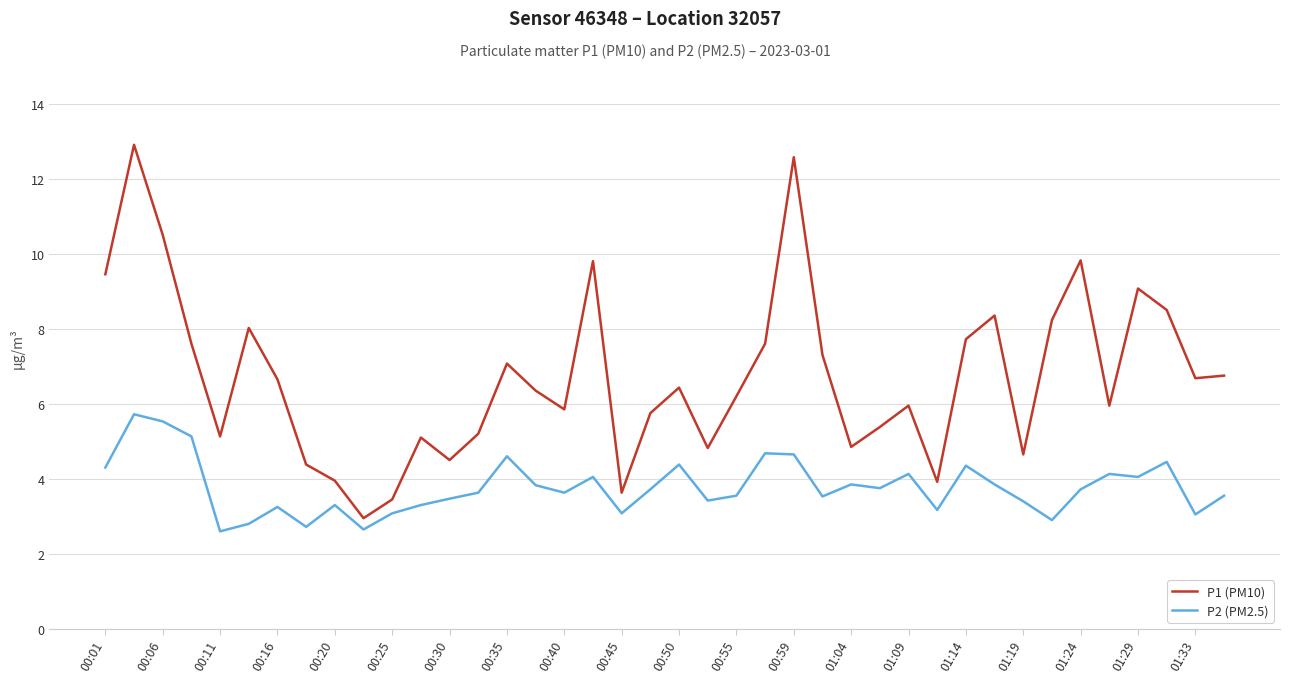

How many categories are shown in the chart?

40